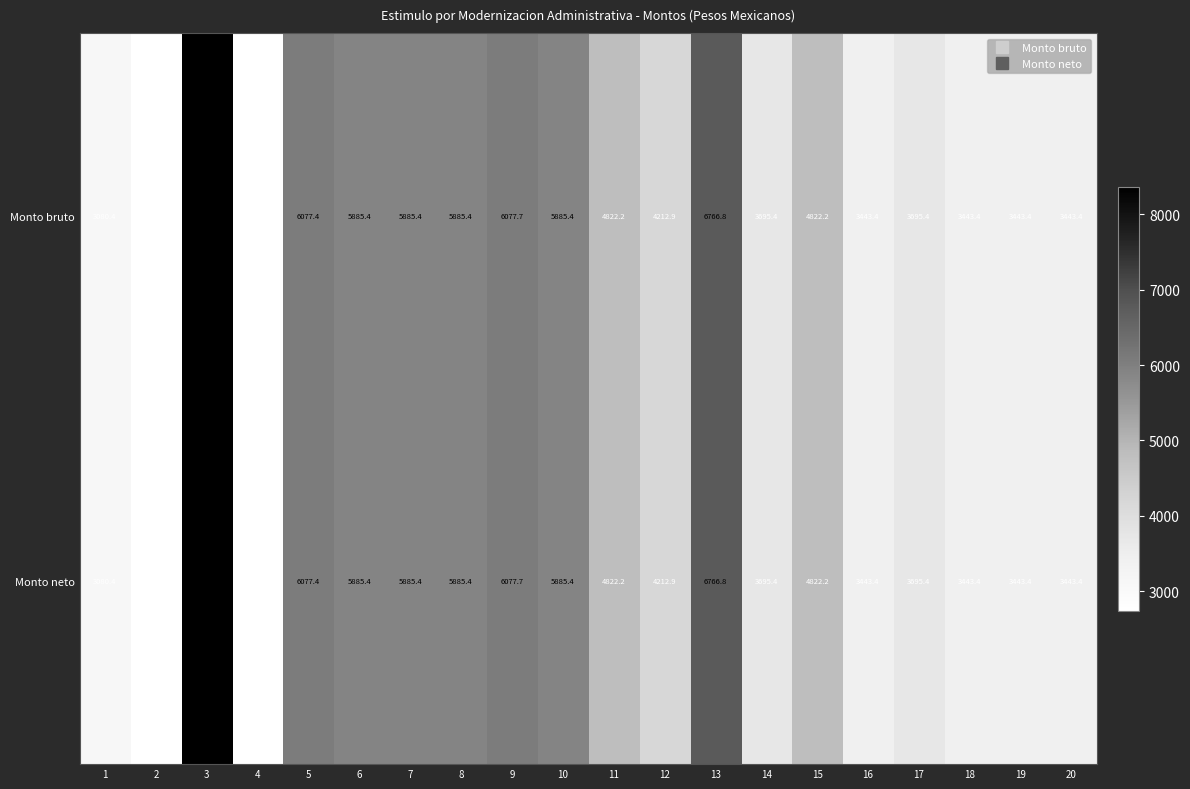

At which category is the sum across all series the highest?

3